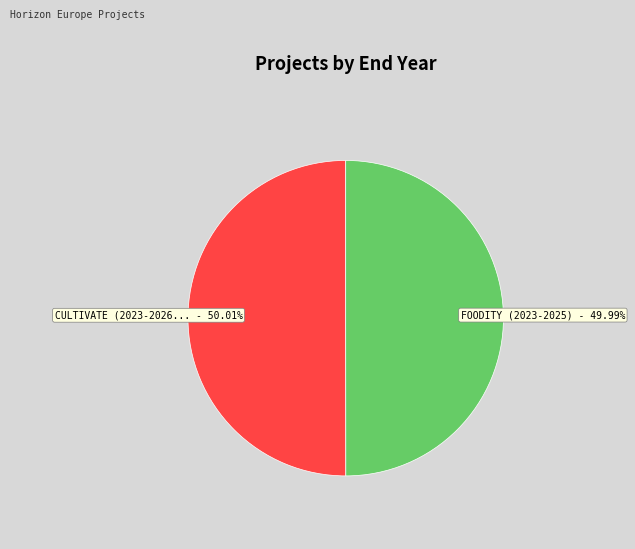

Does any single category account for the majority?

Yes